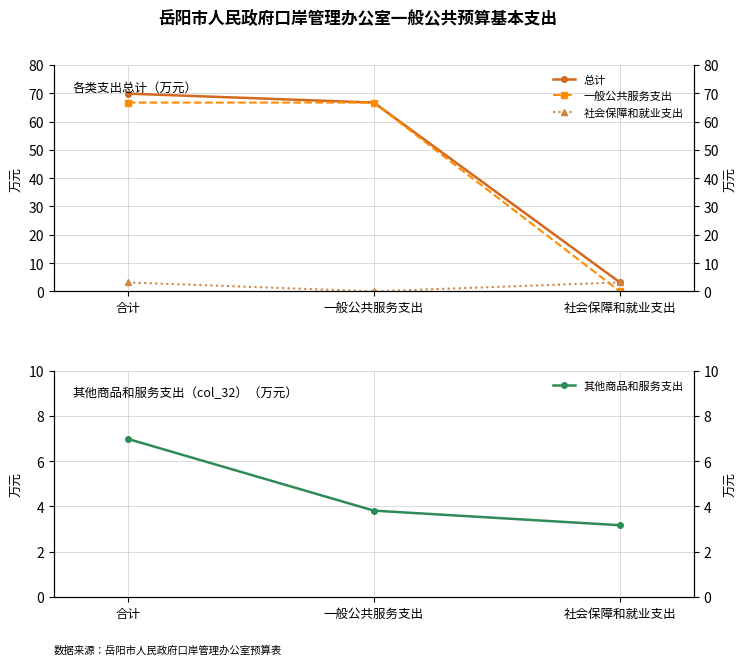

Reading right to left, transcribe all the data shown in this chart.

总计: 3.2	66.7	69.9
一般公共服务支出: 0.0	66.7	66.7
社会保障和就业支出: 3.2	0.0	3.2
其他商品和服务支出: 3.2	3.8	7.0